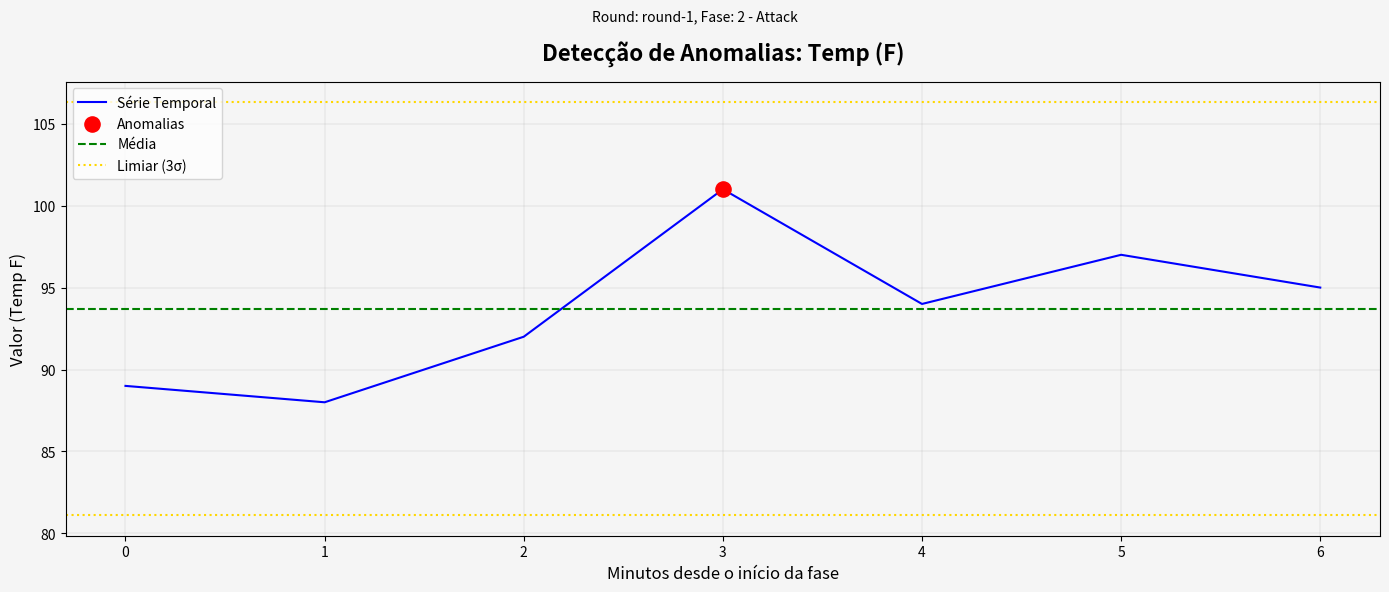

What is the highest value of the Série Temporal series?

101